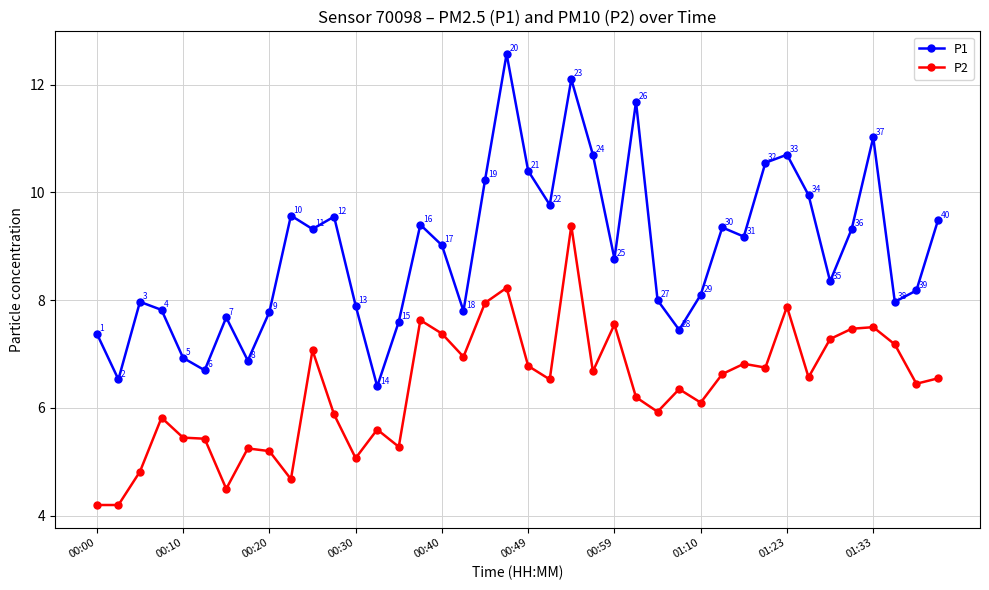

What is the maximum value shown in the chart?

12.6